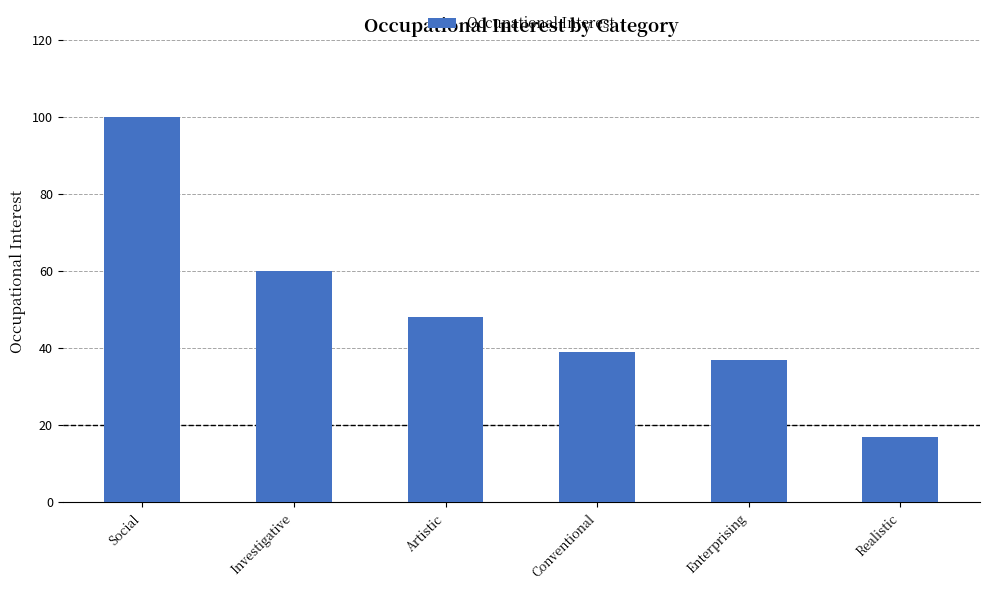

What is the difference between the maximum and minimum values?

83